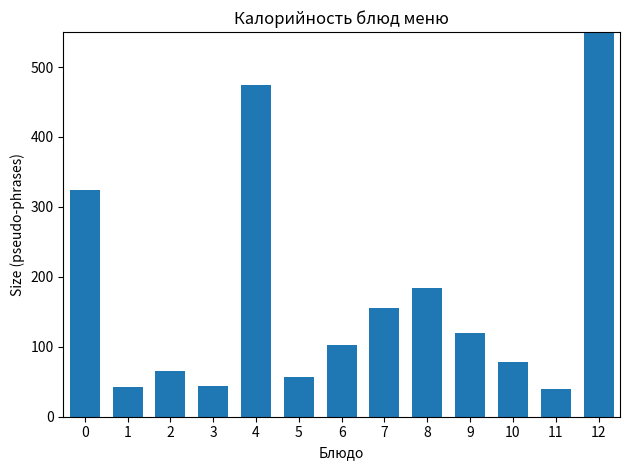

Is it true that the value at 10 is 34?

False